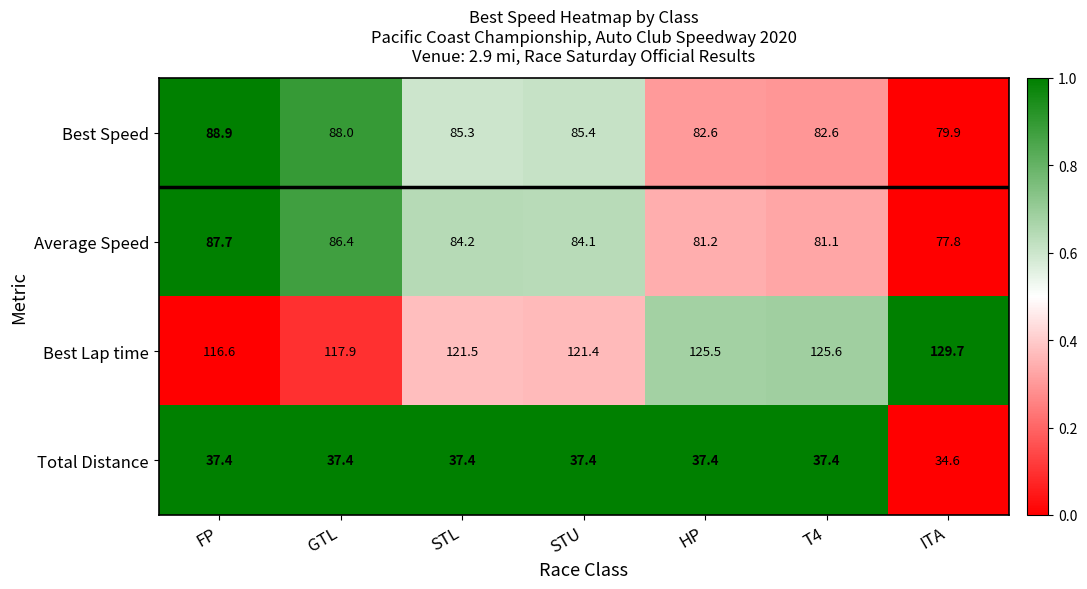

List the series in order of their peak value, lowest first.

Total Distance, Average Speed, Best Speed, Best Lap time